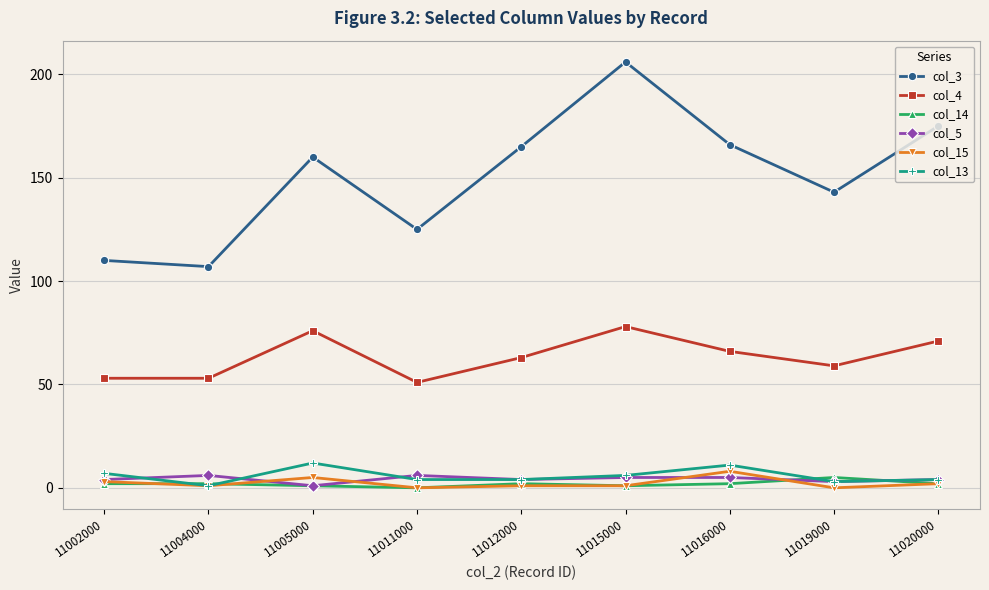

At which category does the chart reach its peak across all series?

11015000